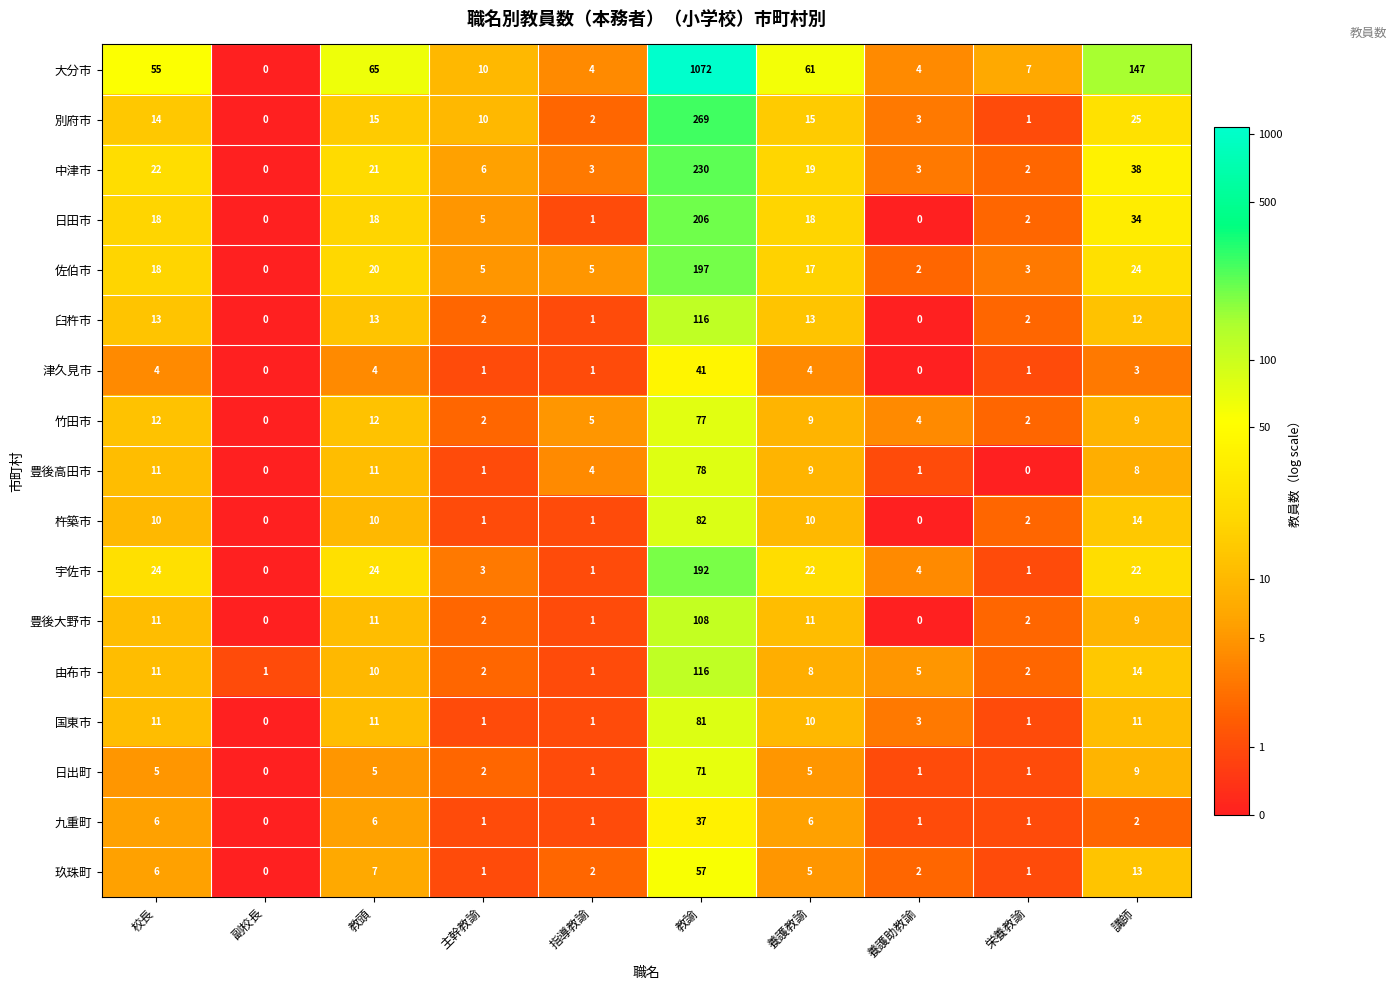

How many distinct data groups are displayed?

17